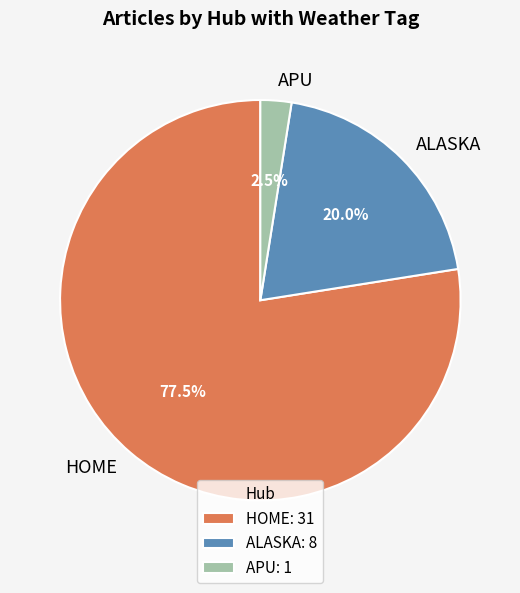

What is the largest slice in the pie chart?

HOME